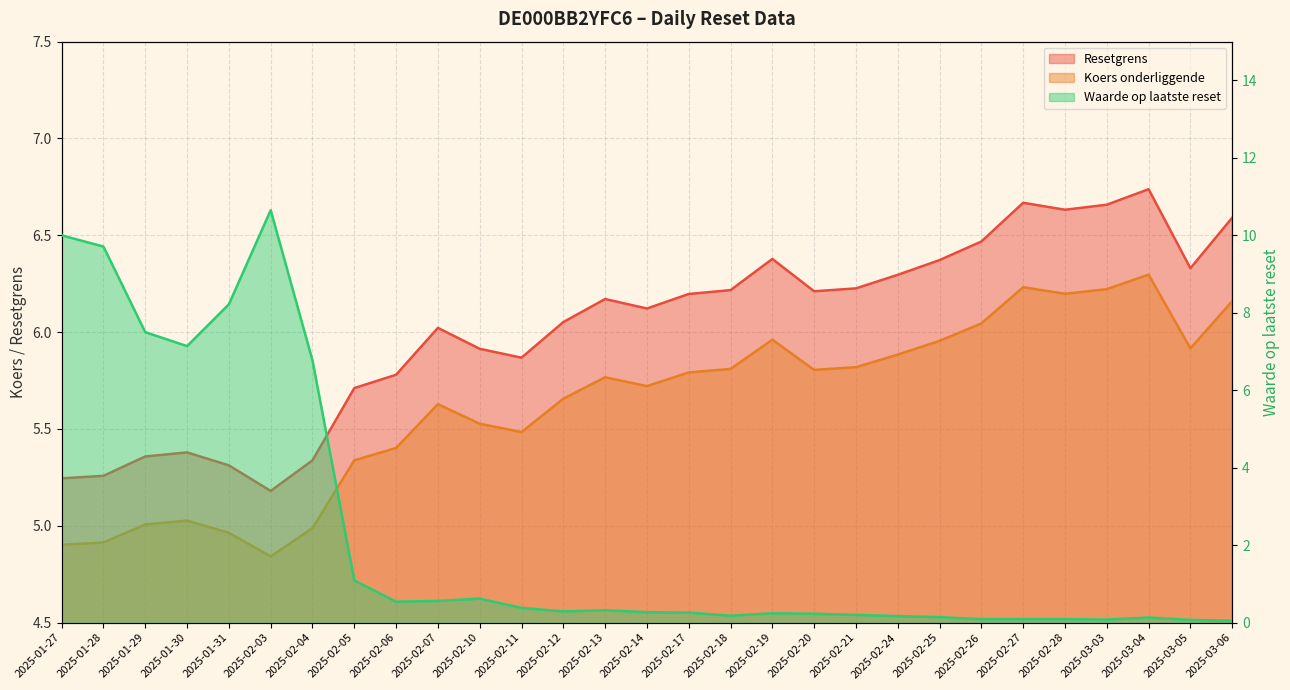

What is the total value across all series at 2025-02-13?

12.3